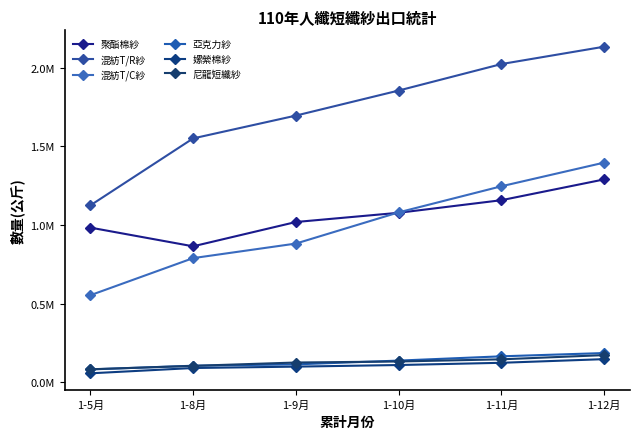

At which category is the sum across all series the highest?

1-12月